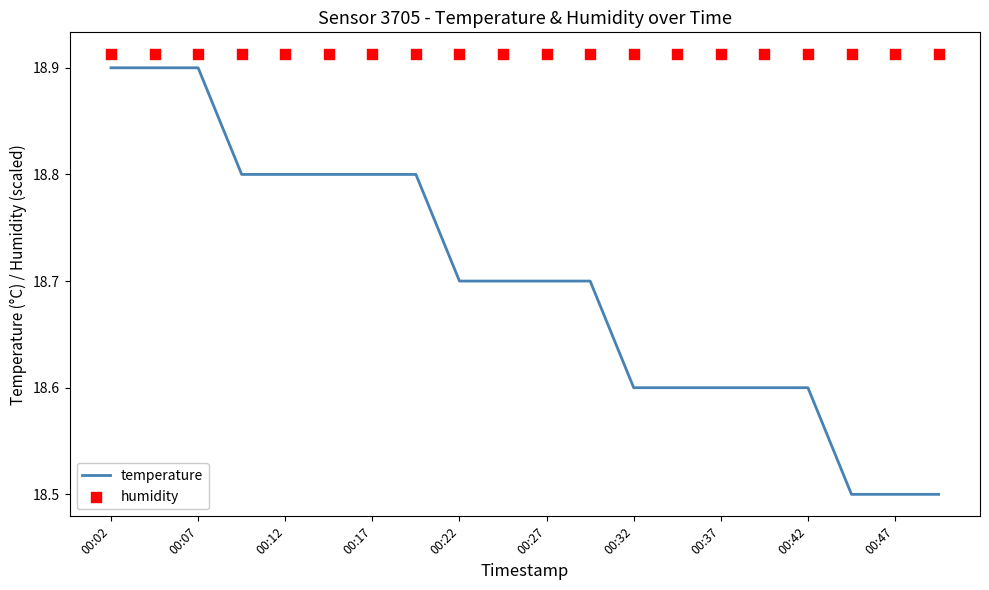

Which series contains the lowest Y value?

temperature